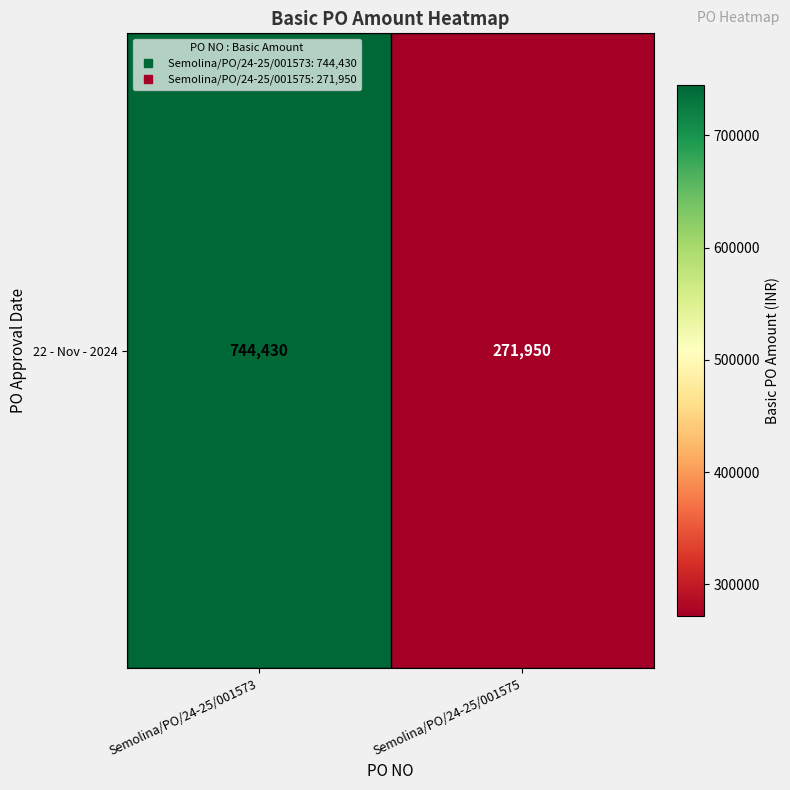

Reading left to right, list all the values displayed in this chart.

Semolina/PO/24-25/001573=744430	Semolina/PO/24-25/001575=271950